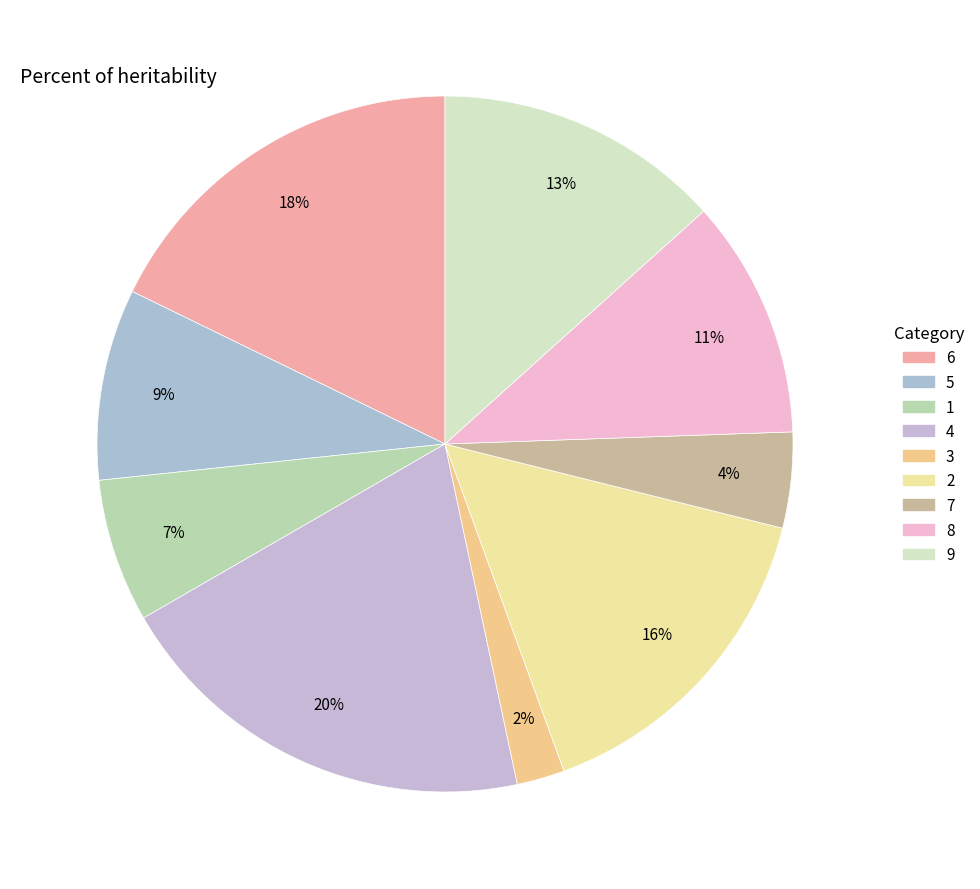

Which has a higher value, 9 or 8?

9